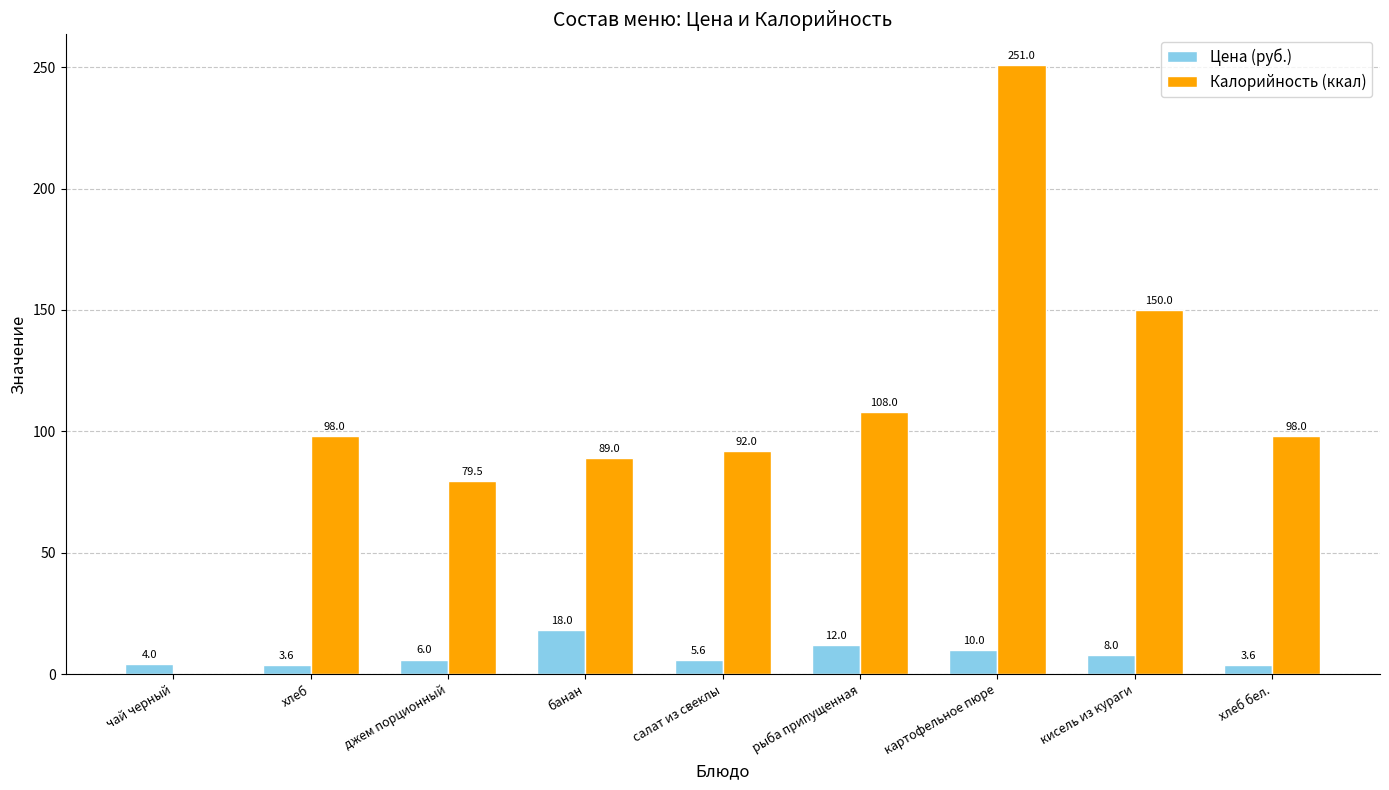

What is the sum of the Калорийность (ккал) values at джем порционный and рыба припущенная?

187.5